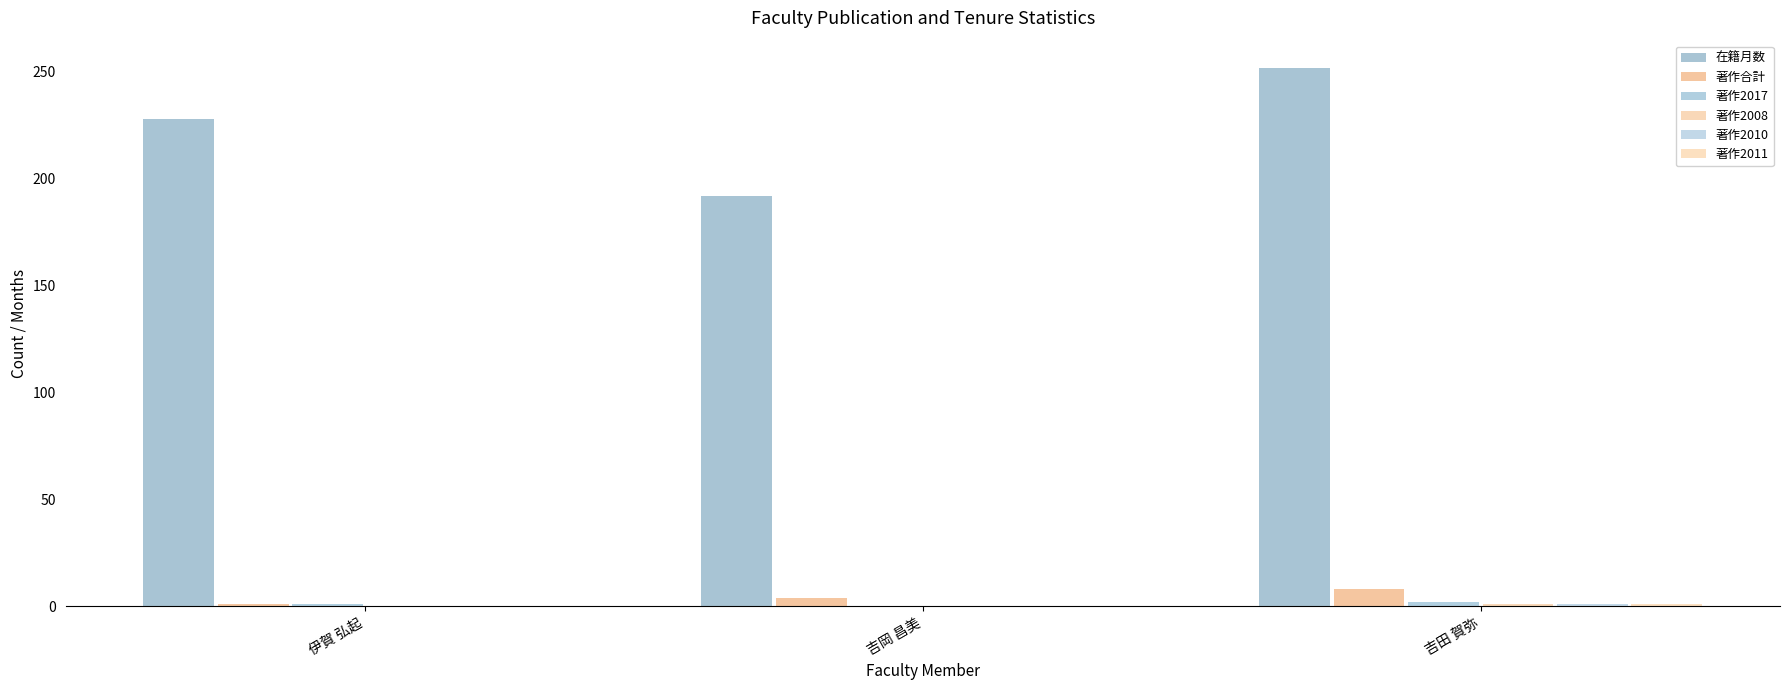

What is the total value across all series at 吉岡 昌美?

196